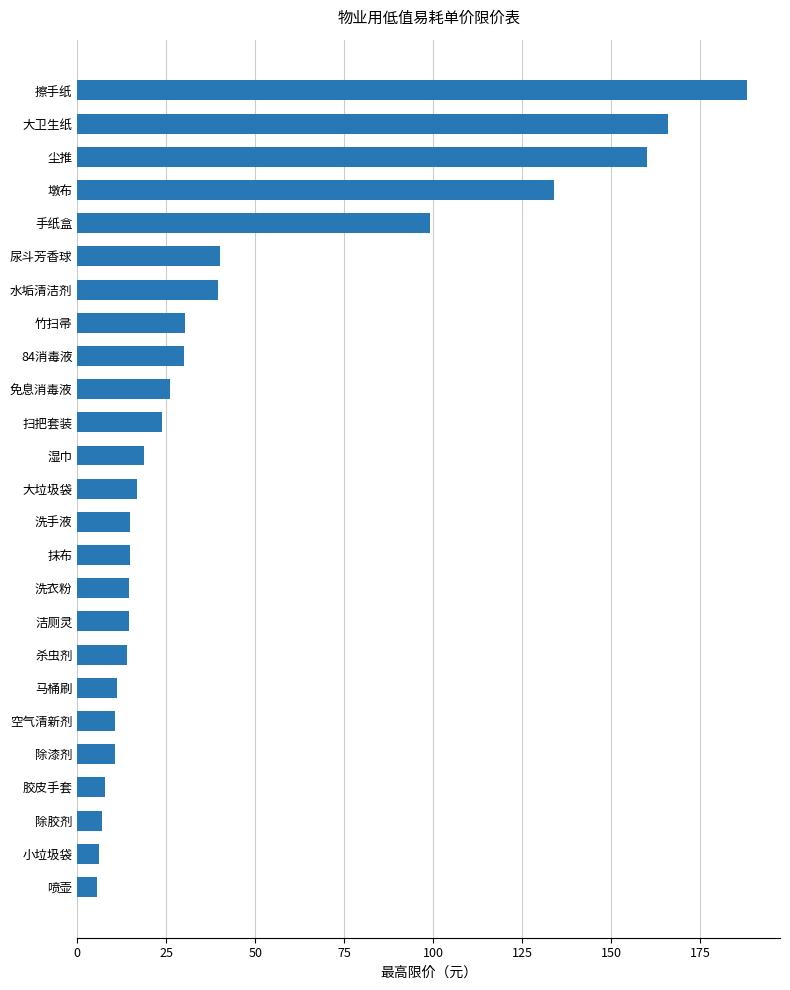

The chart shows a value of 11.3 at 免息消毒液. True or false?

False